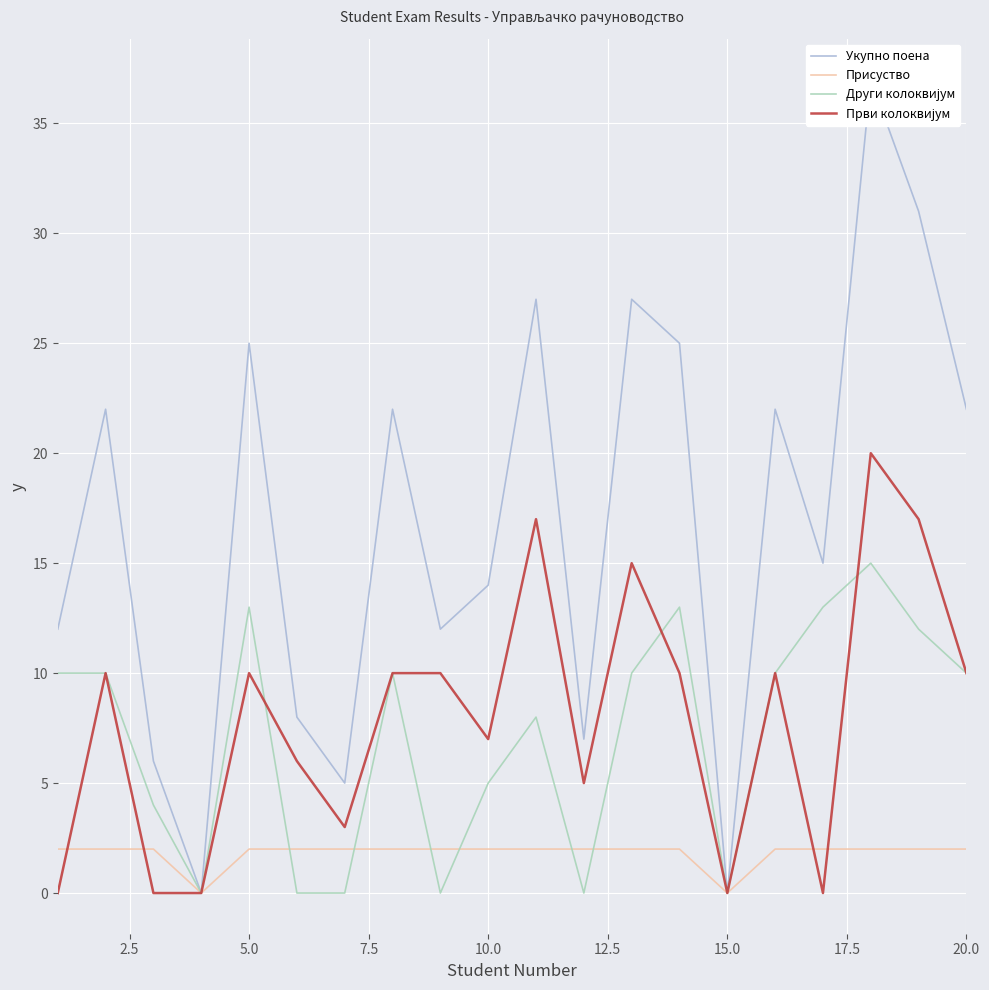

Rank the series by their maximum value, from lowest to highest.

Присуство, Други колоквијум, Први колоквијум, Укупно поена